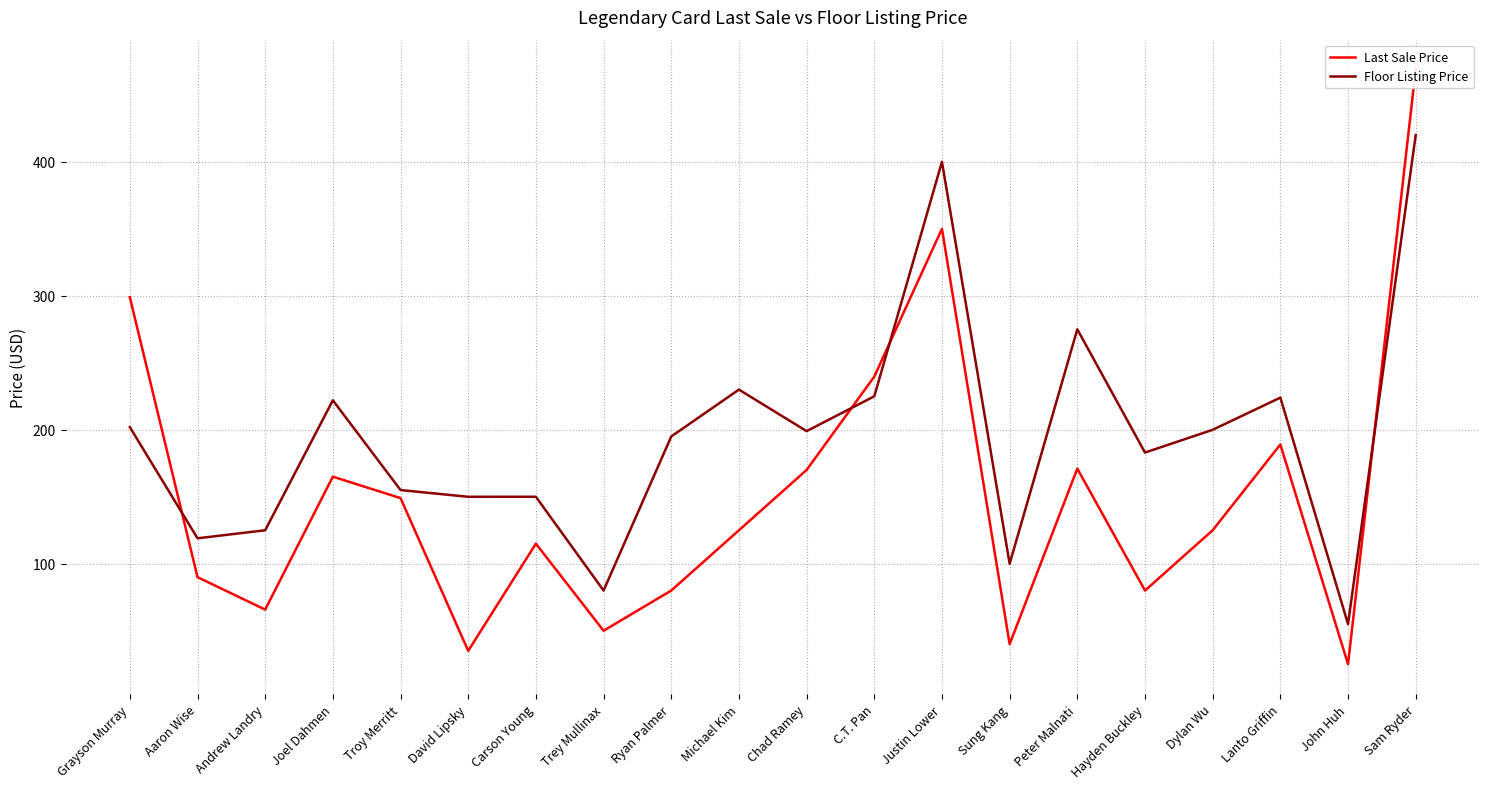

At how many categories does at least one series exceed 145?

15